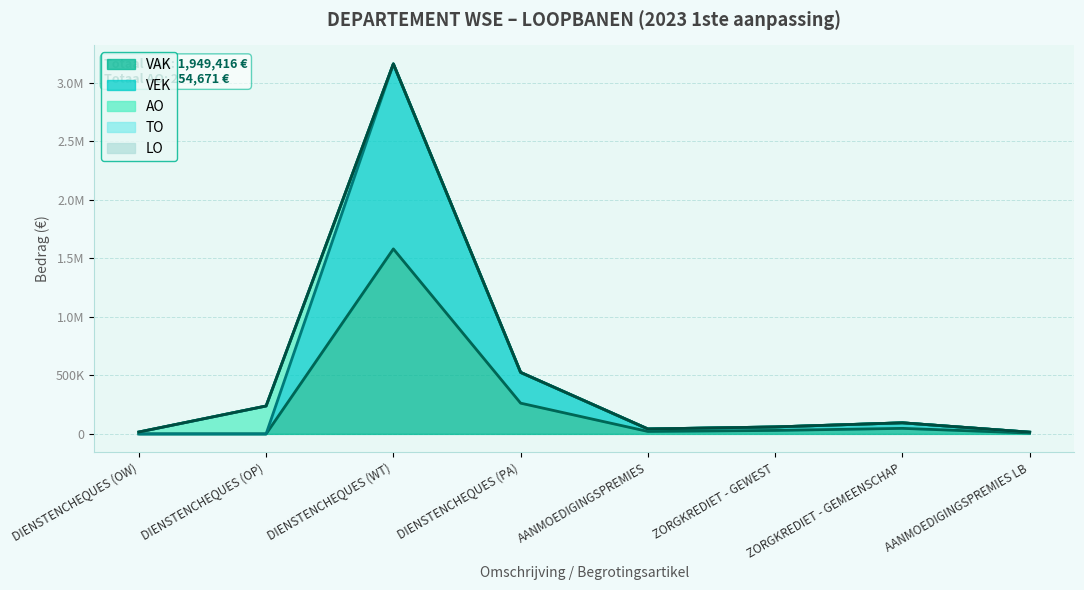

True or false: TO and VAK cross at least once.

False